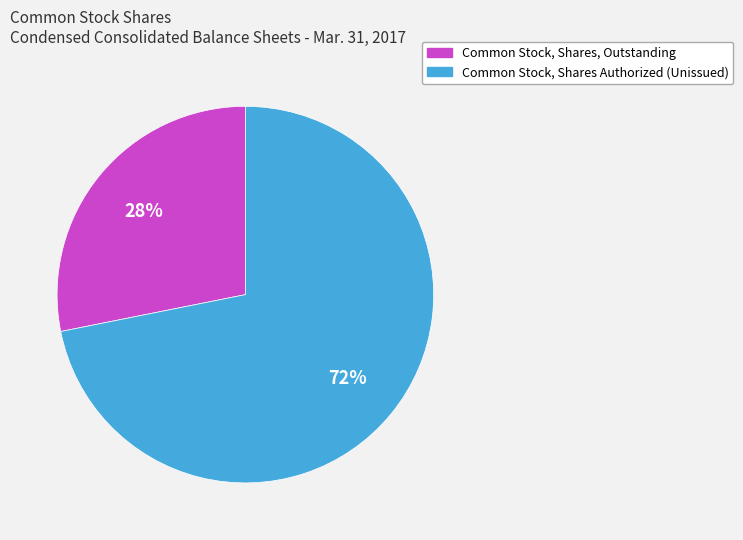

Does any single category account for the majority?

Yes